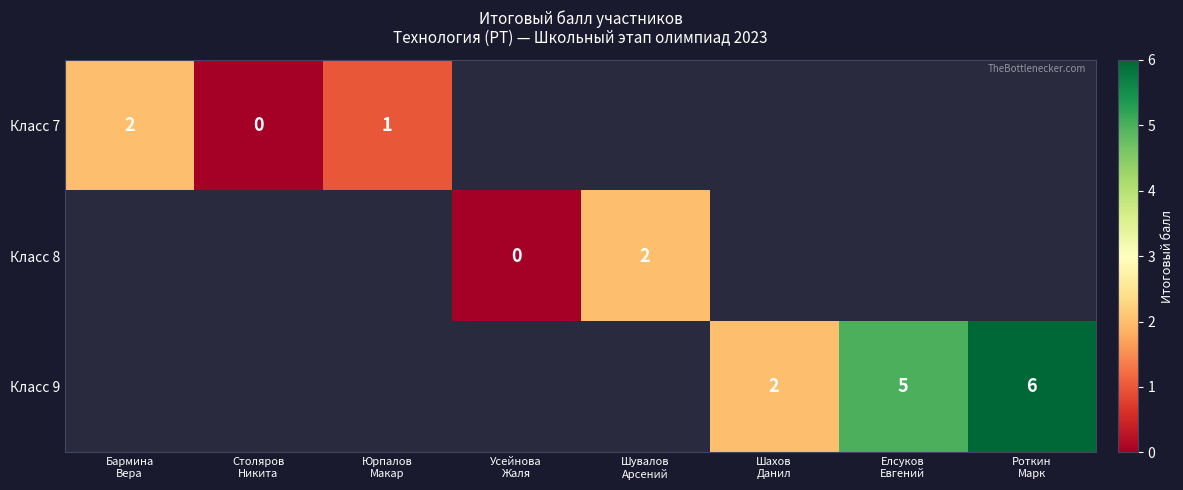

Which label corresponds to the largest value in the chart?

Роткин
Марк